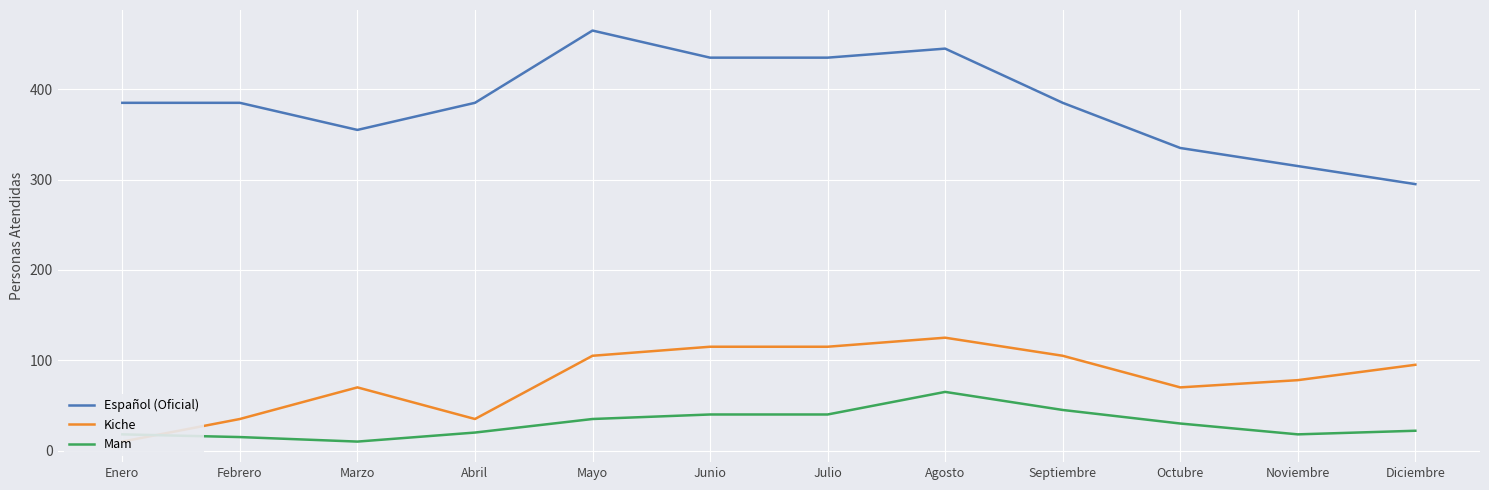

What is the lowest value of the Español (Oficial) series?

295